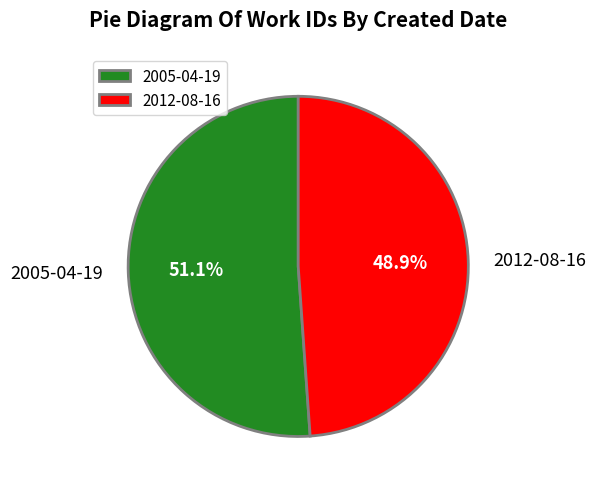

Which has a higher value, 2005-04-19 or 2012-08-16?

2005-04-19